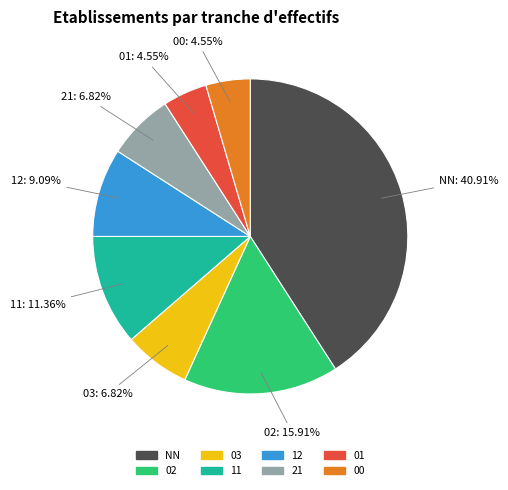

Approximately how many times larger is the value at 21 compared to 01?

1.5